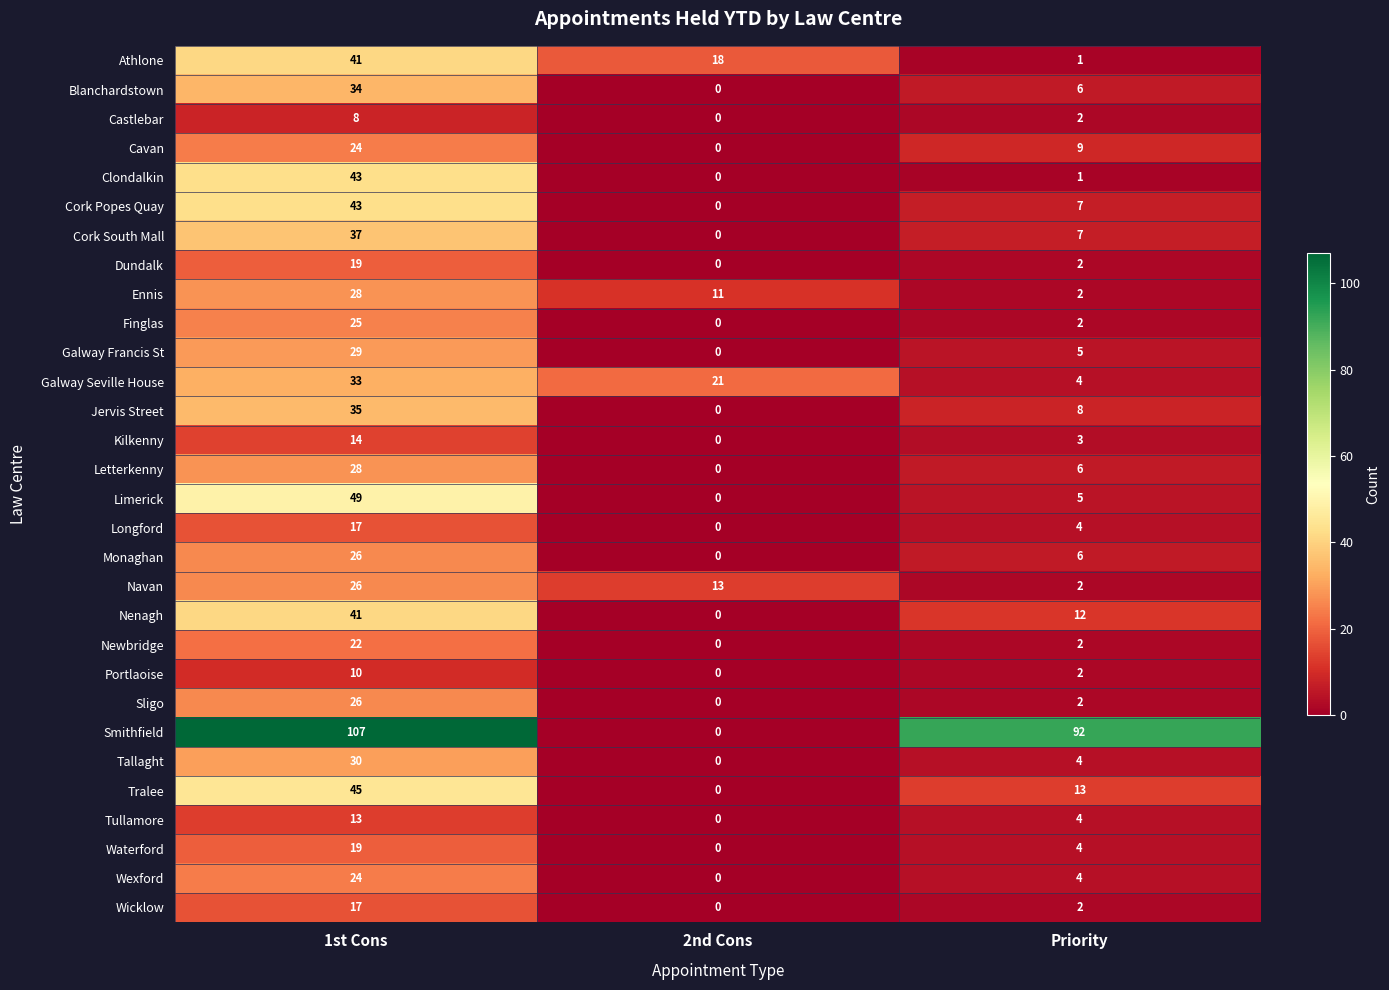

Where is Dundalk nearest to the value 9?

Priority